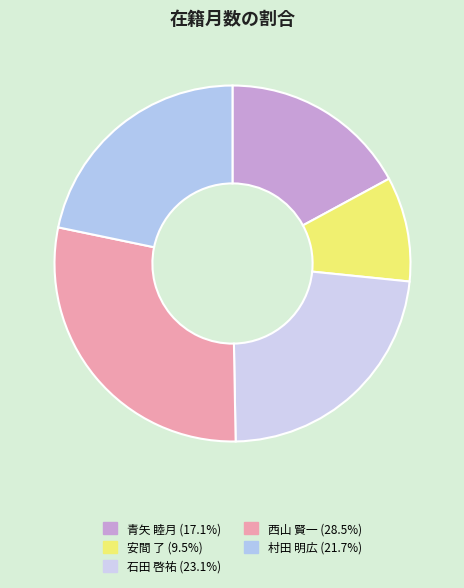

The 西山 賢一 slice represents 19% of the pie. True or false?

False